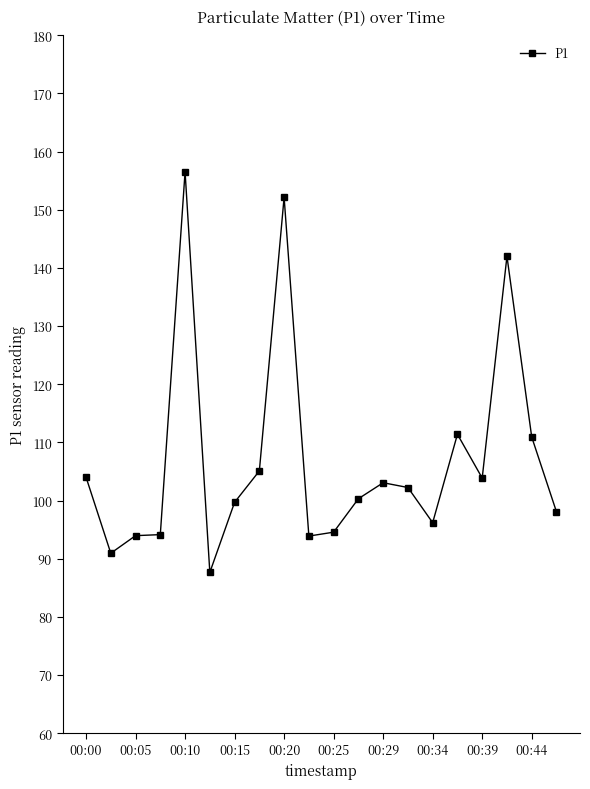

What is the difference between the maximum and minimum values?

68.9